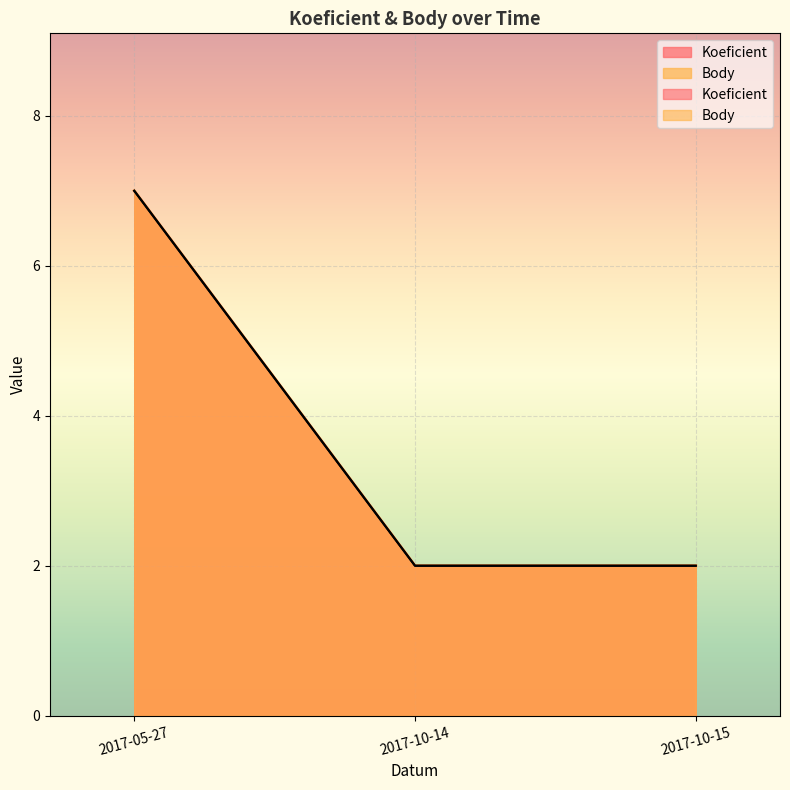

The Body series shows 1 at 2017-10-14. True or false?

False